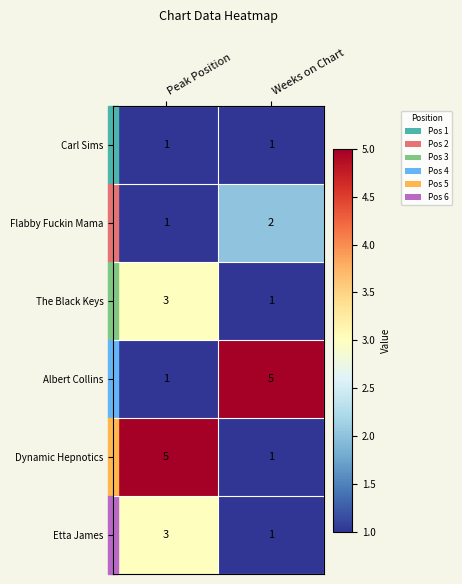

At which label does Etta James reach its minimum?

Weeks on Chart